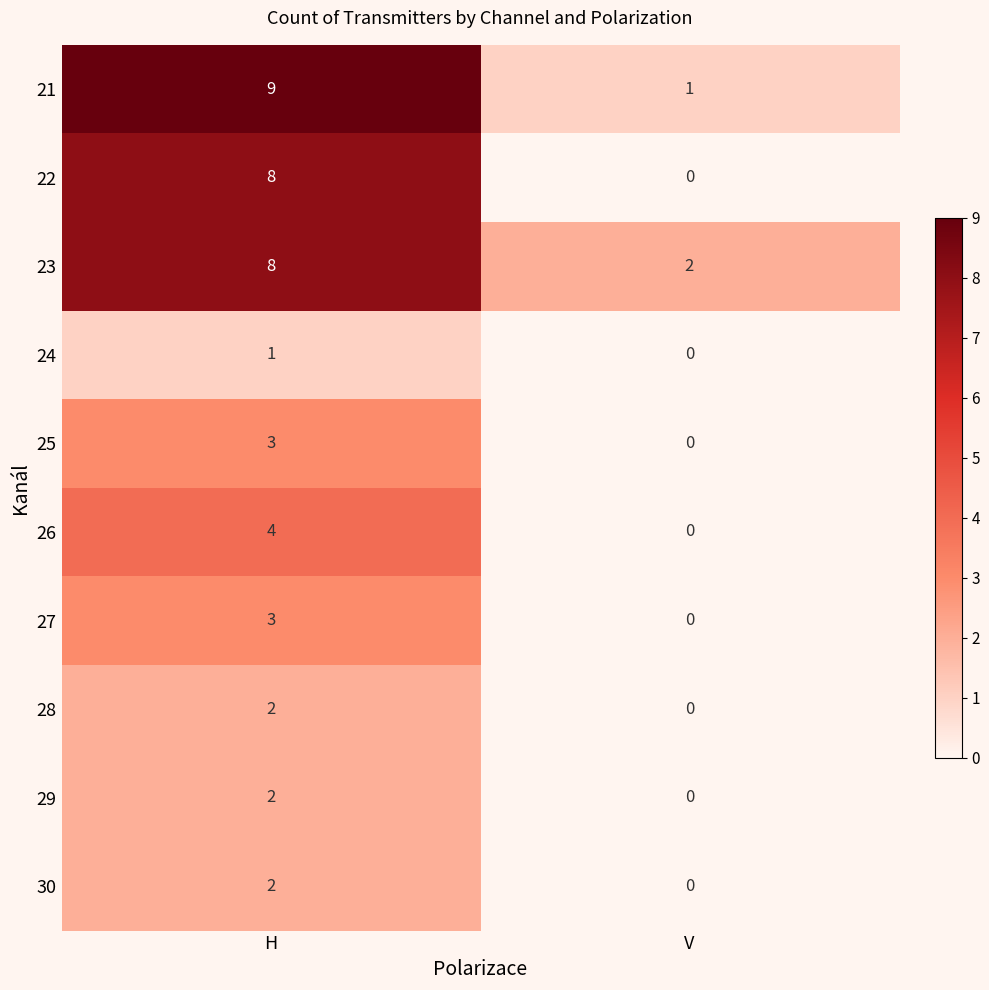

What is the difference between the maximum and minimum values in the 21 series?

8